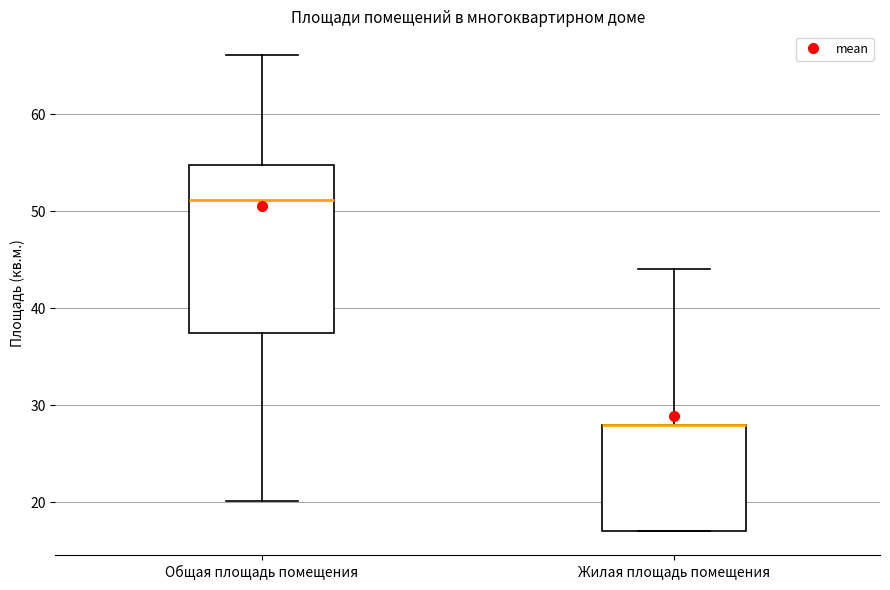

Reading left to right, read every box against the y-axis: the position of its median line, the range the box covers, and the ends of its whiskers. The values are not printed on the chart, so give them approximately, as read against the axis.

Общая площадь помещения: median 51, box 38 to 55, whiskers 20 to 66
Жилая площадь помещения: median 28 (drawn on the box's upper edge), box 17 to 28, whiskers 17 to 44